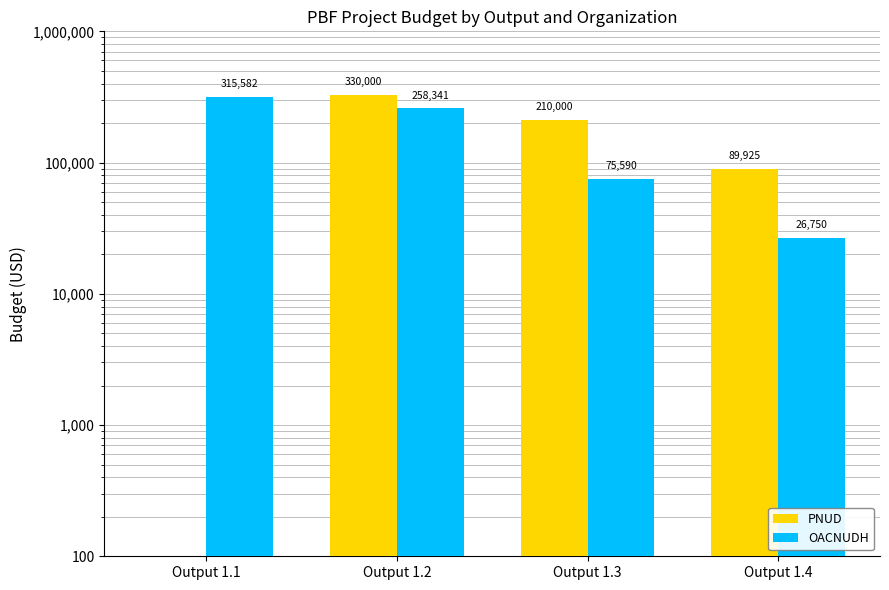

What is the difference between the maximum and minimum values in the OACNUDH series?

288831.9